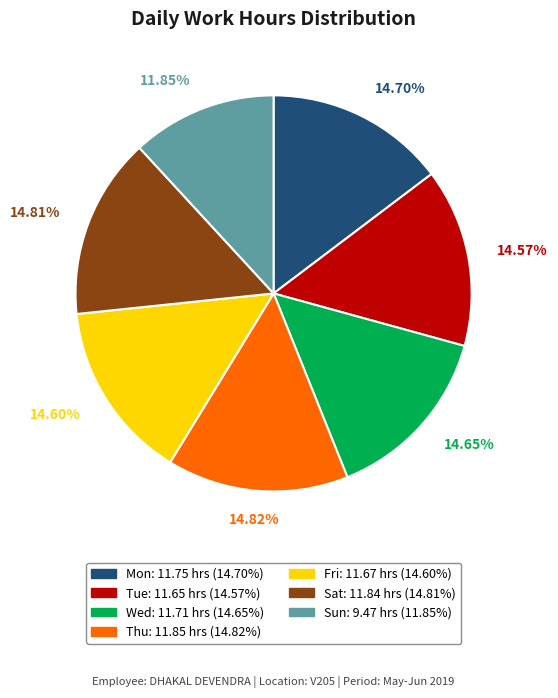

To the nearest percent, what is the difference between the largest and smallest slice percentages?

3%